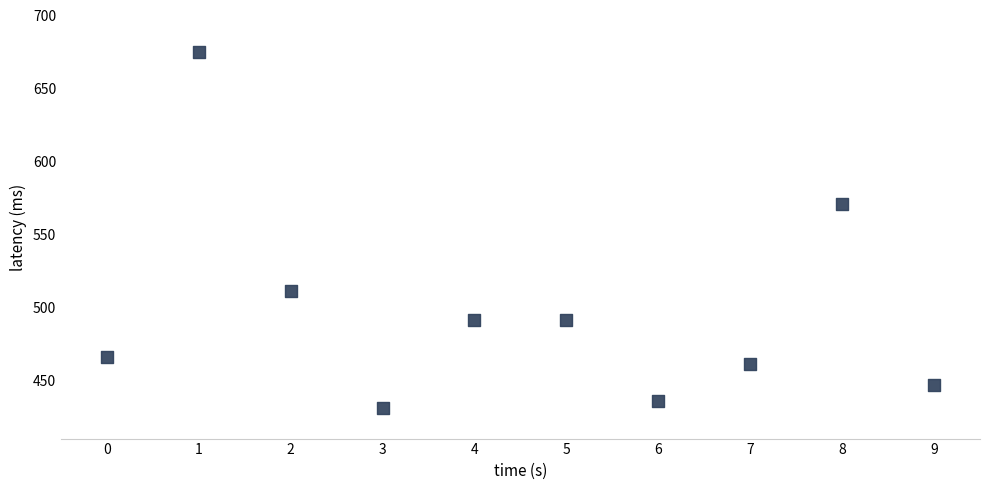

What is the average Y value?

498